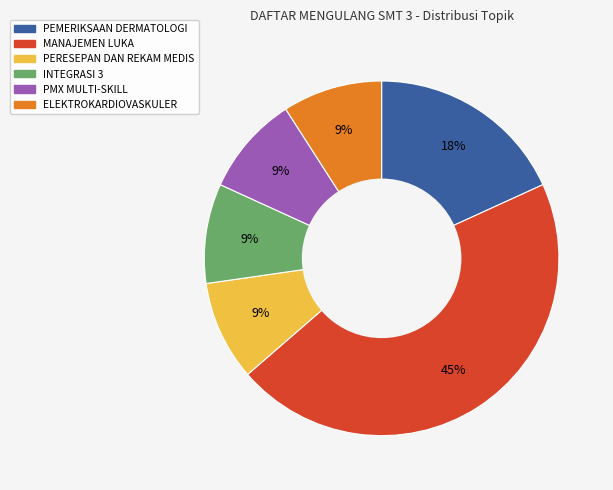

Is there a majority slice in this chart?

No